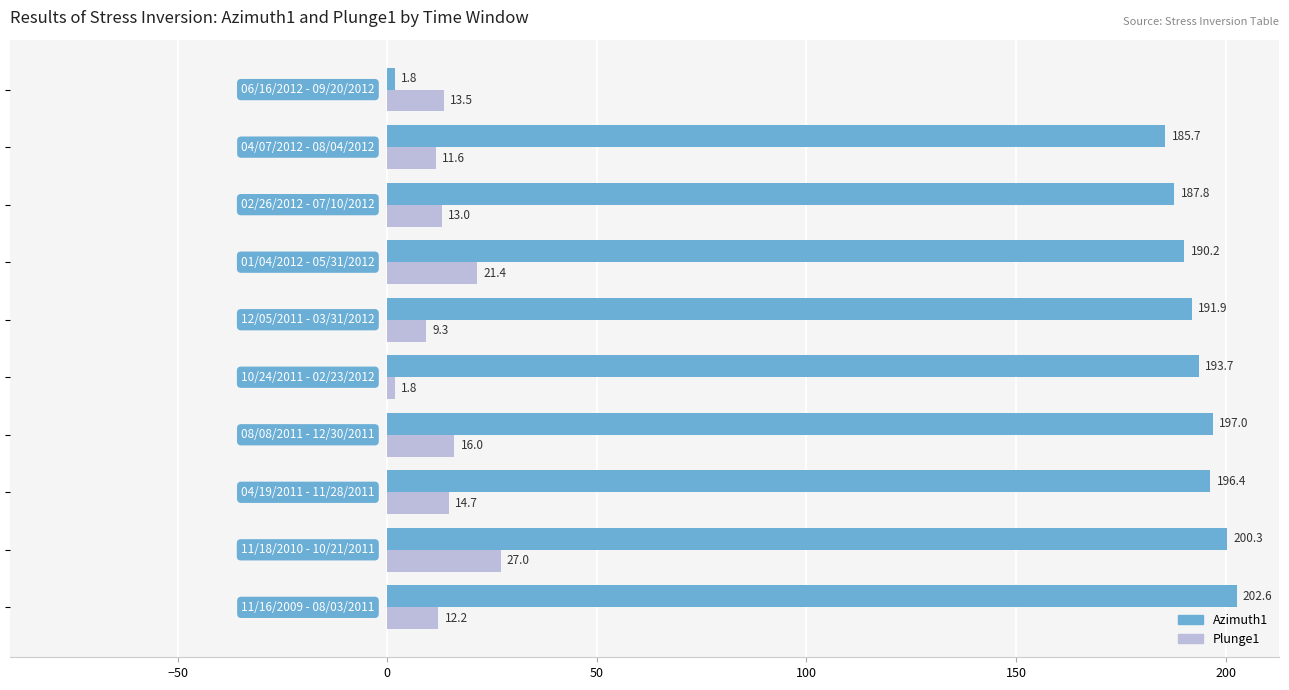

Which series has the largest range (max minus min)?

Azimuth1